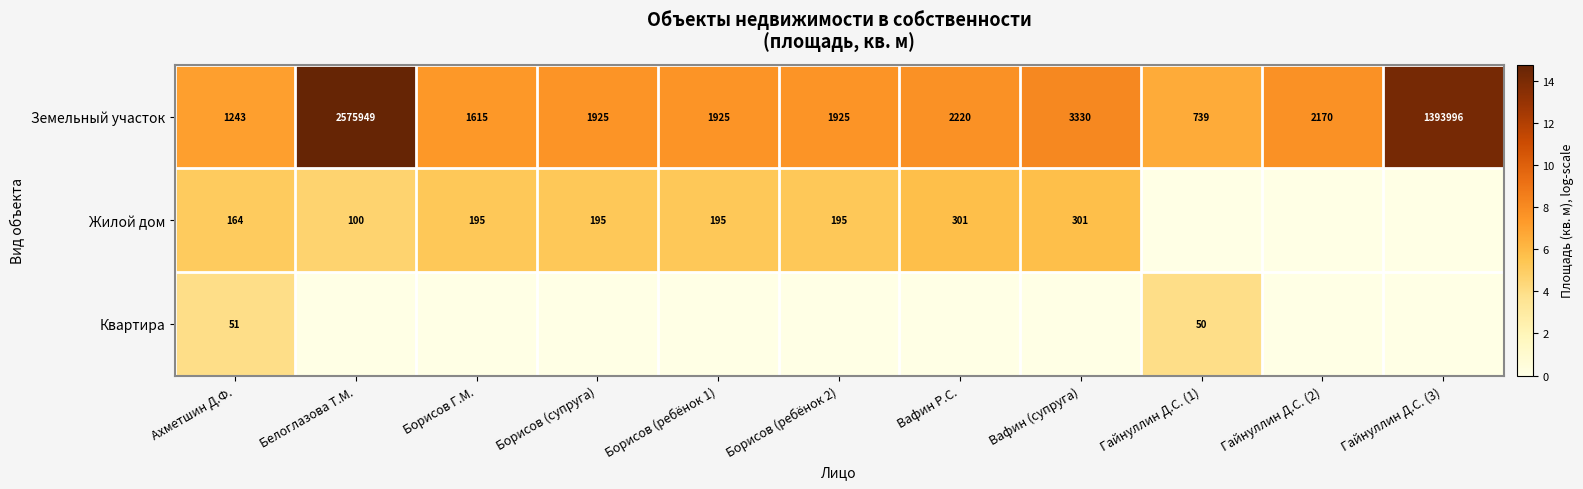

The value of Квартира at Гайнуллин Д.С. (1) is 67. True or false?

False